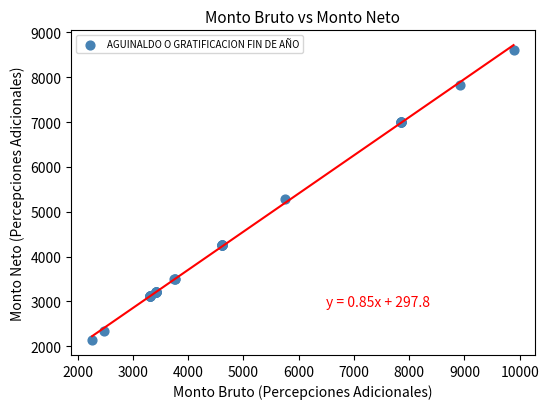

What Y value in the scatter plot is closest to 5367?

5276